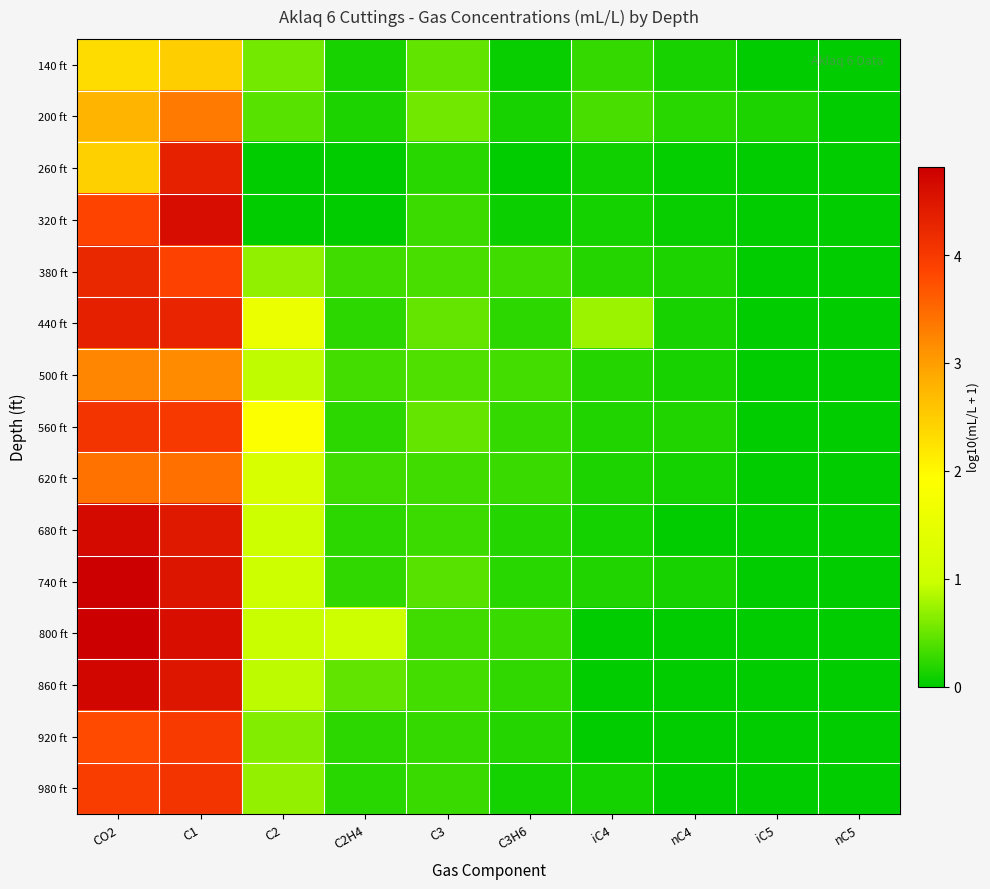

At which category is the sum across all series the highest?

C1